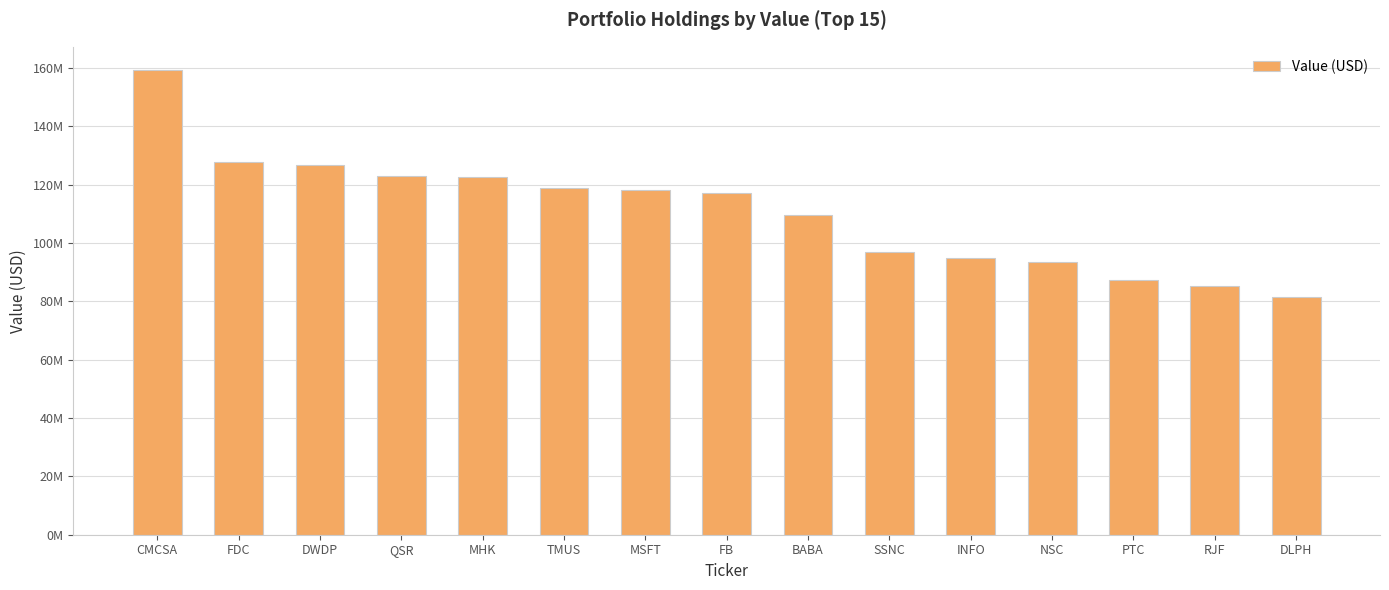

What is the difference between the maximum and second lowest values?

74099000